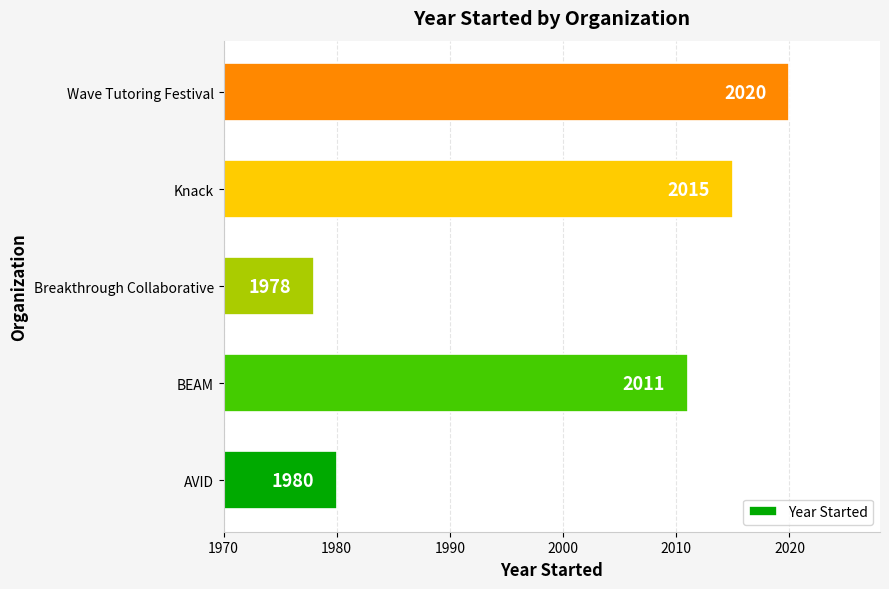

How many values are below 2011?

2